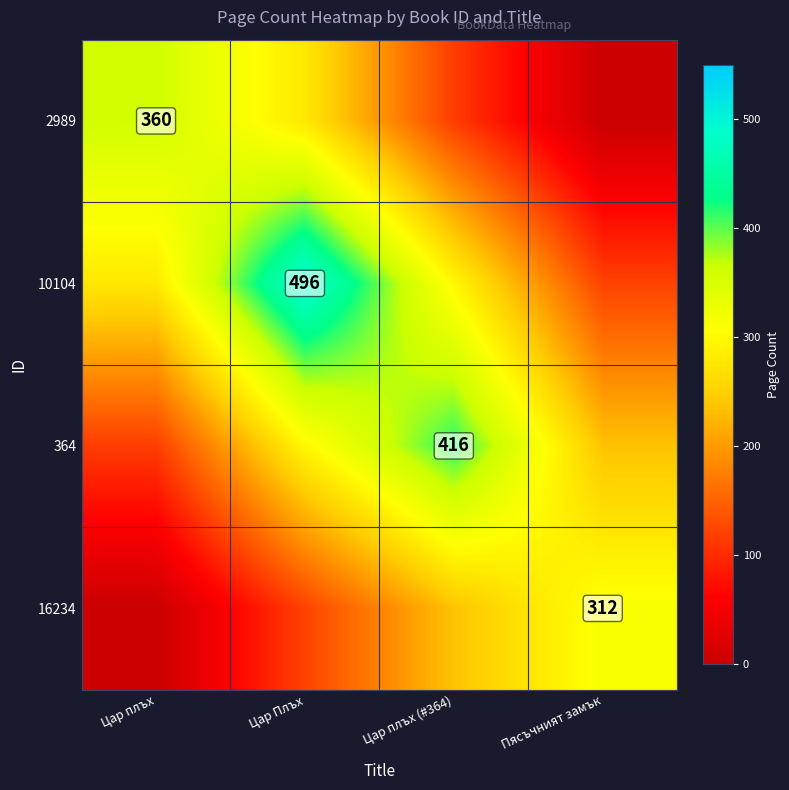

Is the value of 10104 at Цар Плъх greater than the value of 2989 at Цар плъх?

Yes